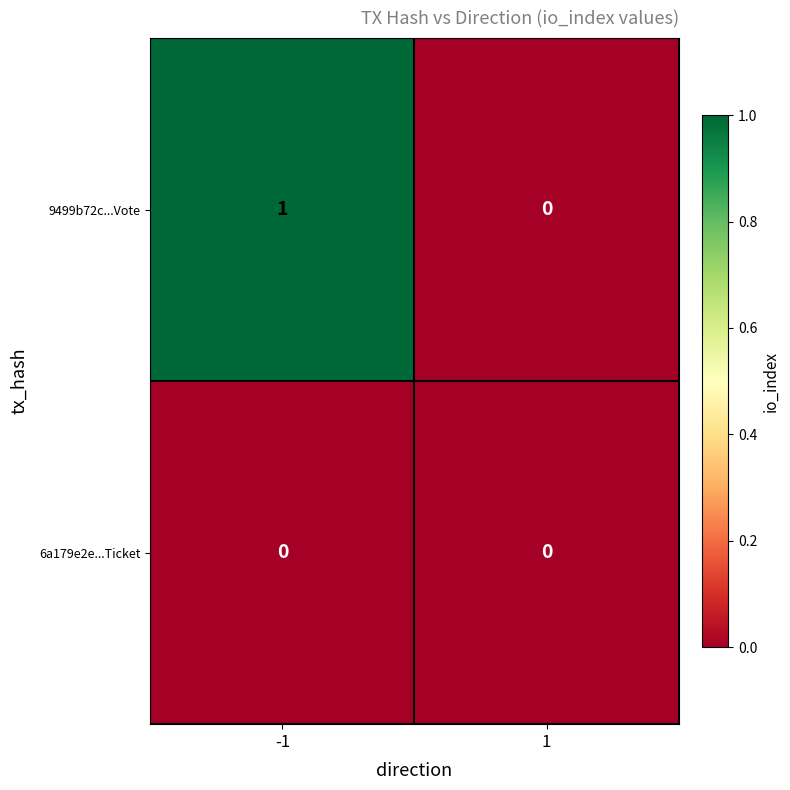

Reading right to left, list all the values displayed in this chart.

9499b72c...Vote: 1=0	-1=1
6a179e2e...Ticket: 1=0	-1=0